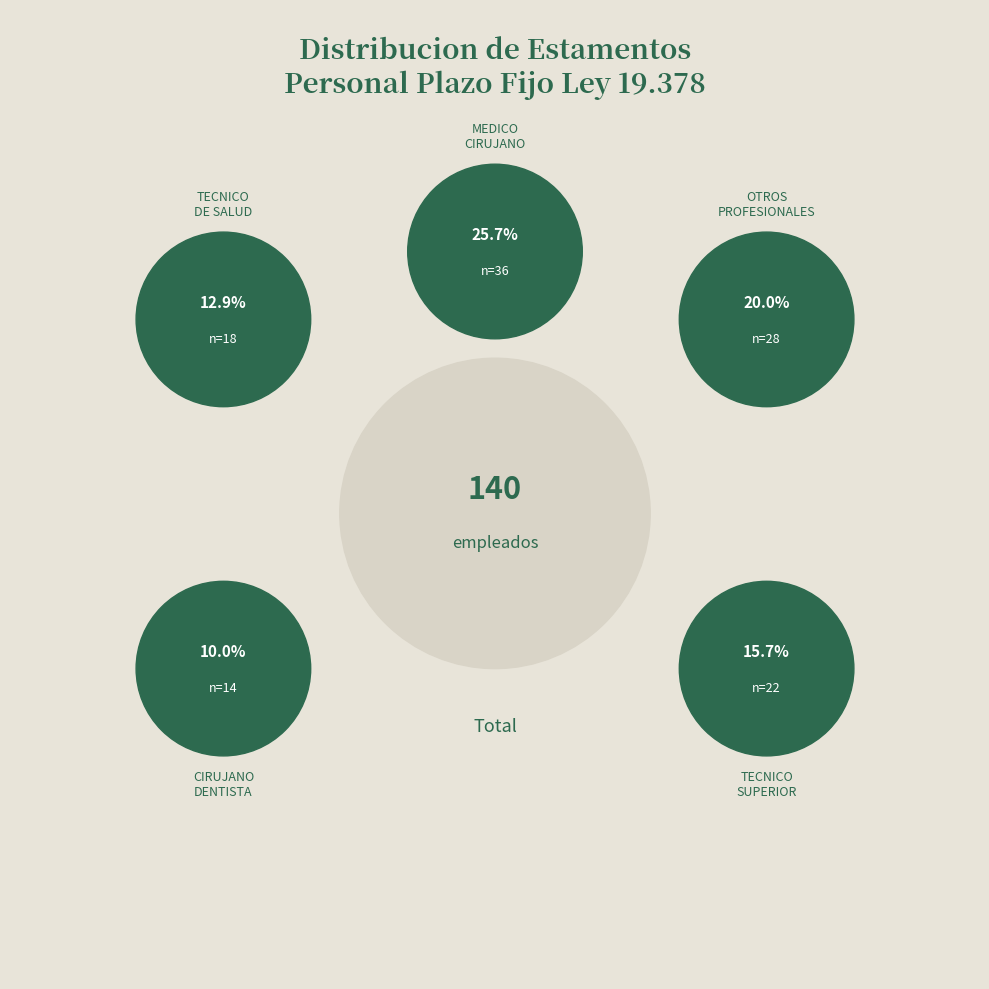

Does CIRUJANO DENTISTA account for over 50% of the chart?

No